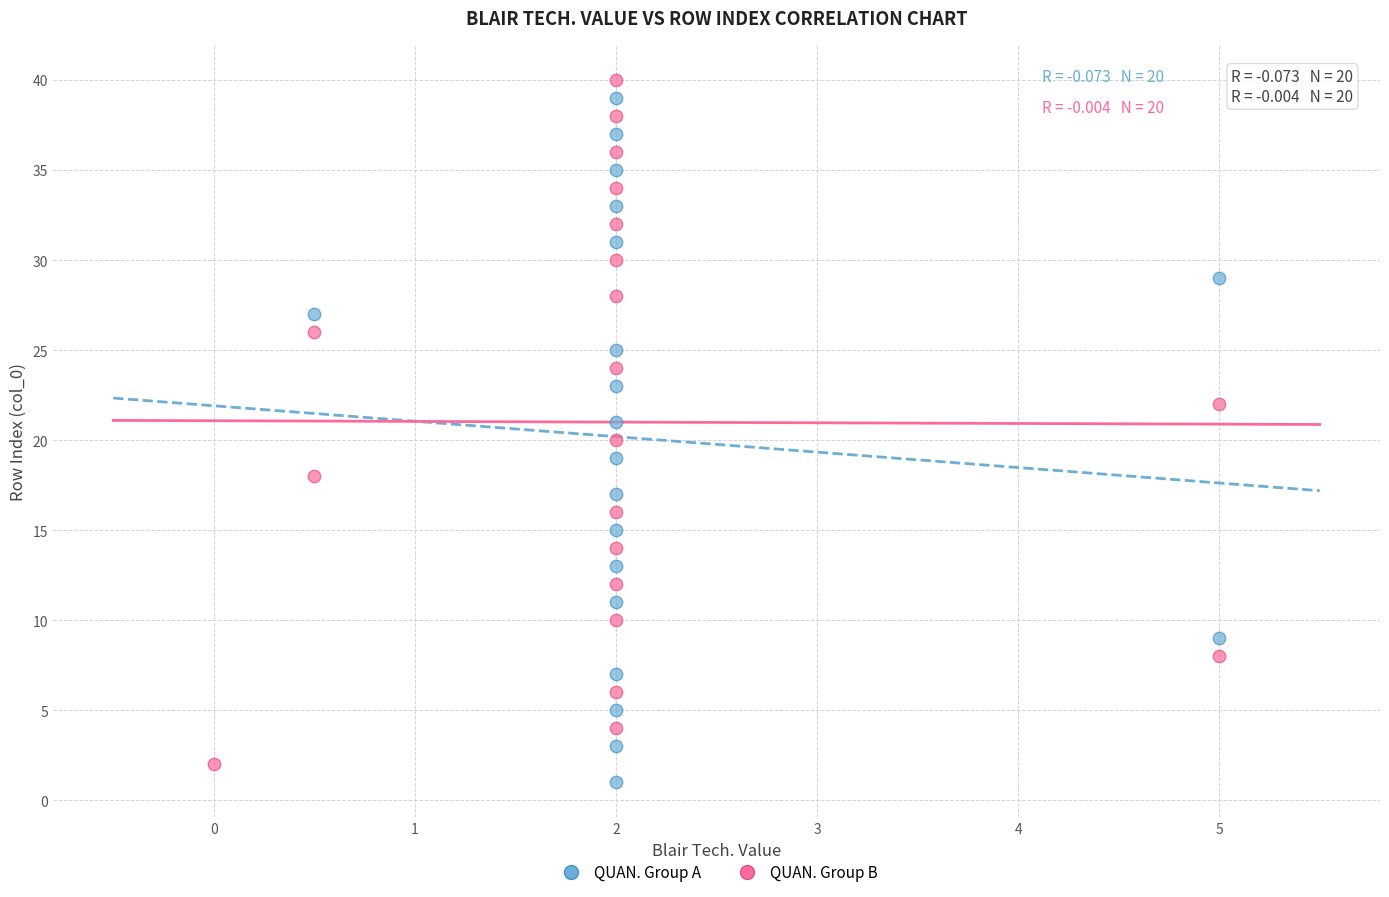

Which series contains the lowest Y value?

QUAN. Group A